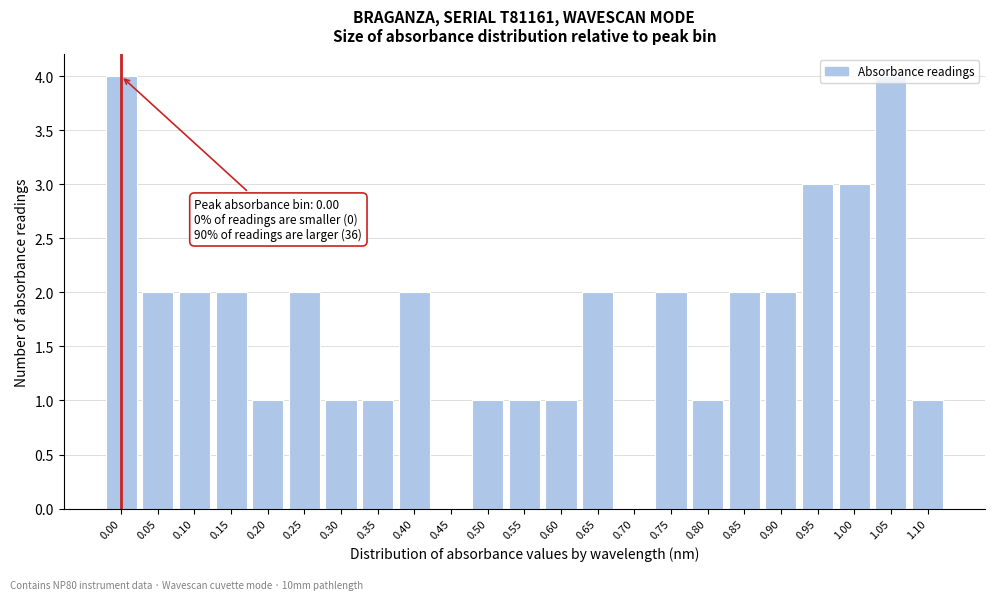

What is the maximum value shown in the chart?

4